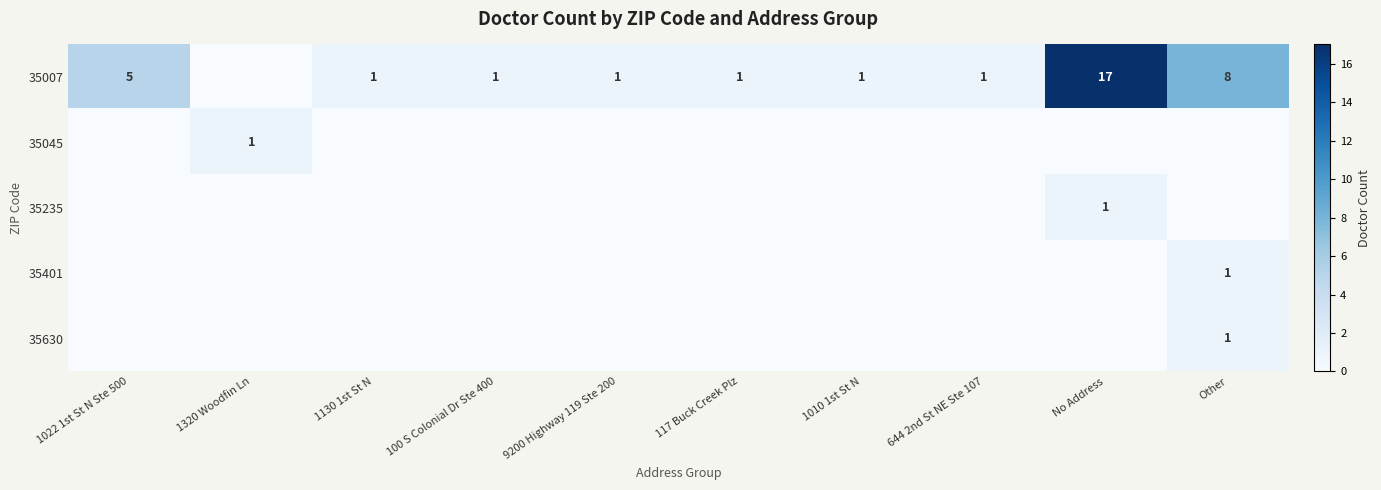

What is the difference between the highest and lowest values at No Address?

17